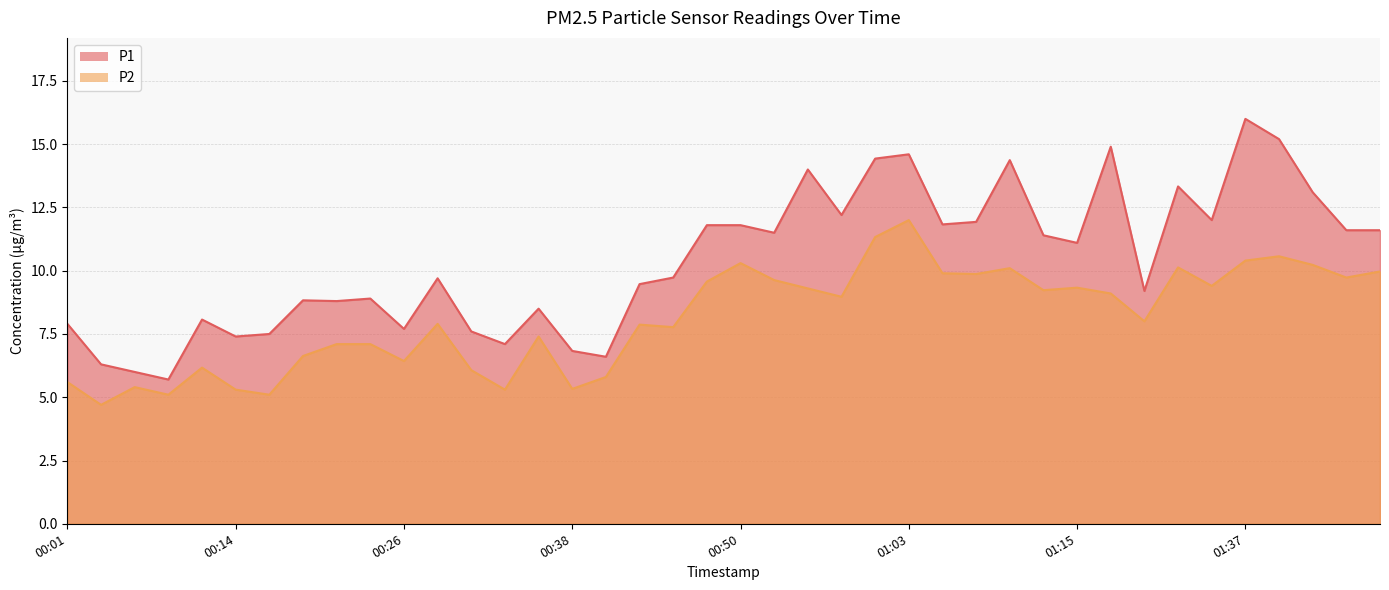

Reading left to right, list all the values displayed in this chart.

P1: 7.9	6.3	6.0	5.7	8.1	7.4	7.5	8.8	8.8	8.9	7.7	9.7	7.6	7.1	8.5	6.8	6.6	9.5	9.7	11.8	11.8	11.5	14.0	12.2	14.4	14.6	11.8	11.9	14.4	11.4	11.1	14.9	9.2	13.3	12.0	16.0	15.2	13.1	11.6	11.6
P2: 5.6	4.7	5.4	5.1	6.2	5.3	5.1	6.6	7.1	7.1	6.4	7.9	6.1	5.3	7.4	5.3	5.8	7.9	7.8	9.6	10.3	9.6	9.3	9.0	11.3	12.0	9.9	9.9	10.1	9.2	9.3	9.1	8.0	10.1	9.4	10.4	10.6	10.2	9.7	10.0